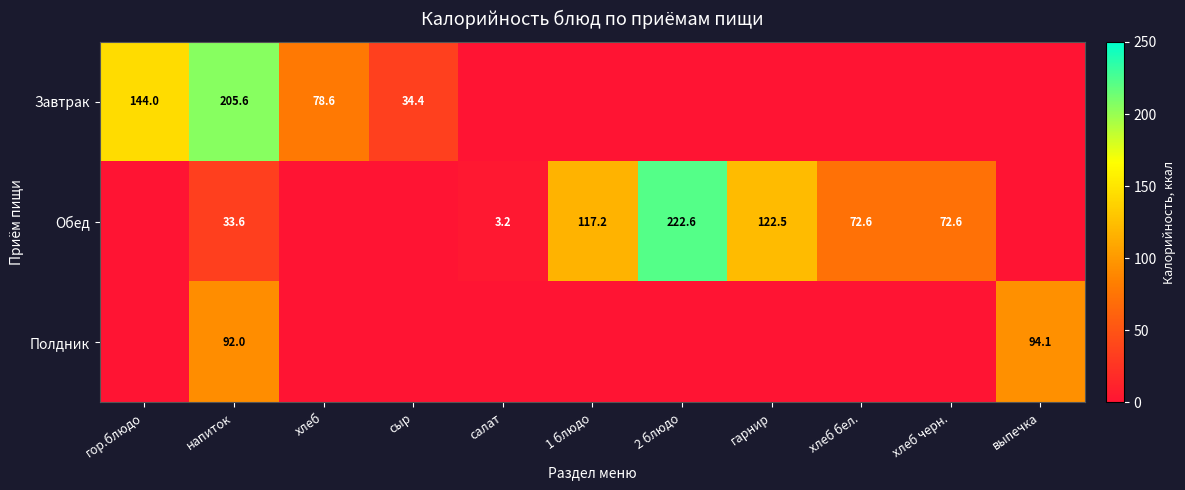

What is the total value across all series at напиток?

331.2